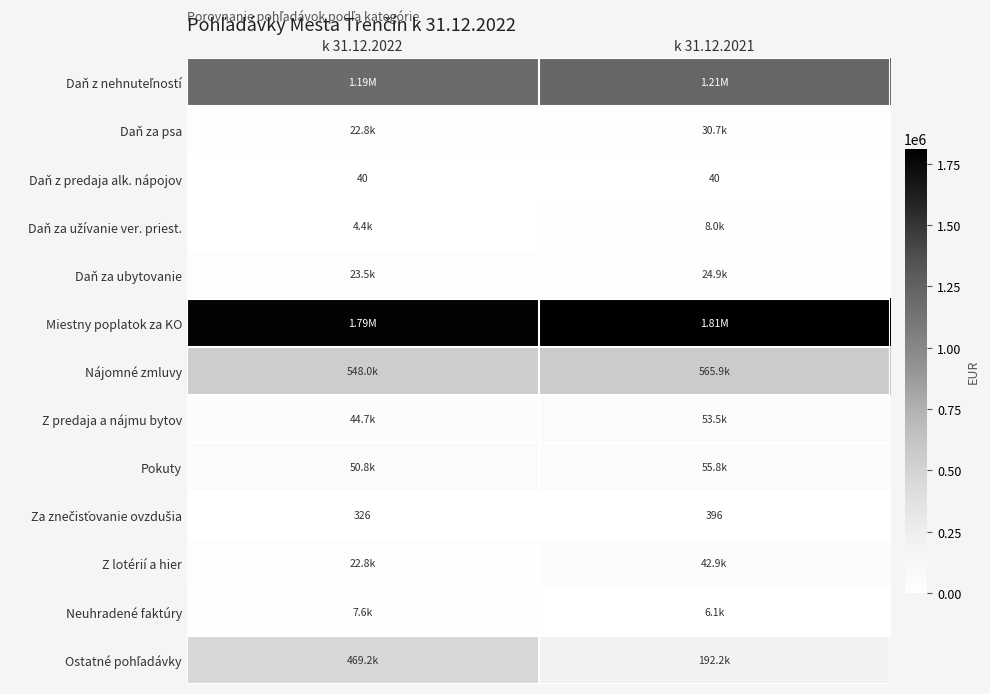

Rank the categories by Pokuty value from lowest to highest.

k 31.12.2022, k 31.12.2021